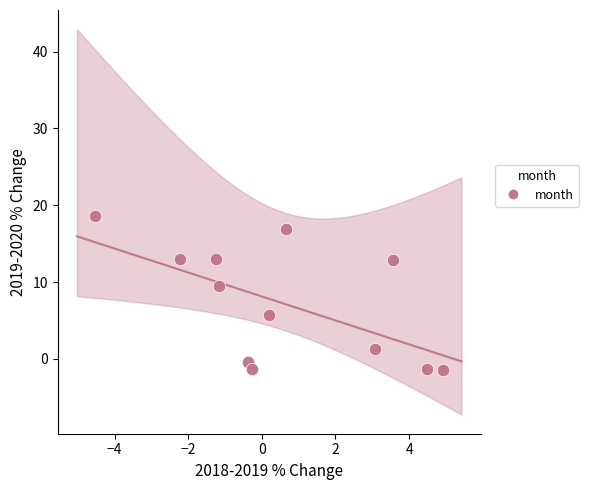

What Y value in the scatter plot is closest to 8?

9.5